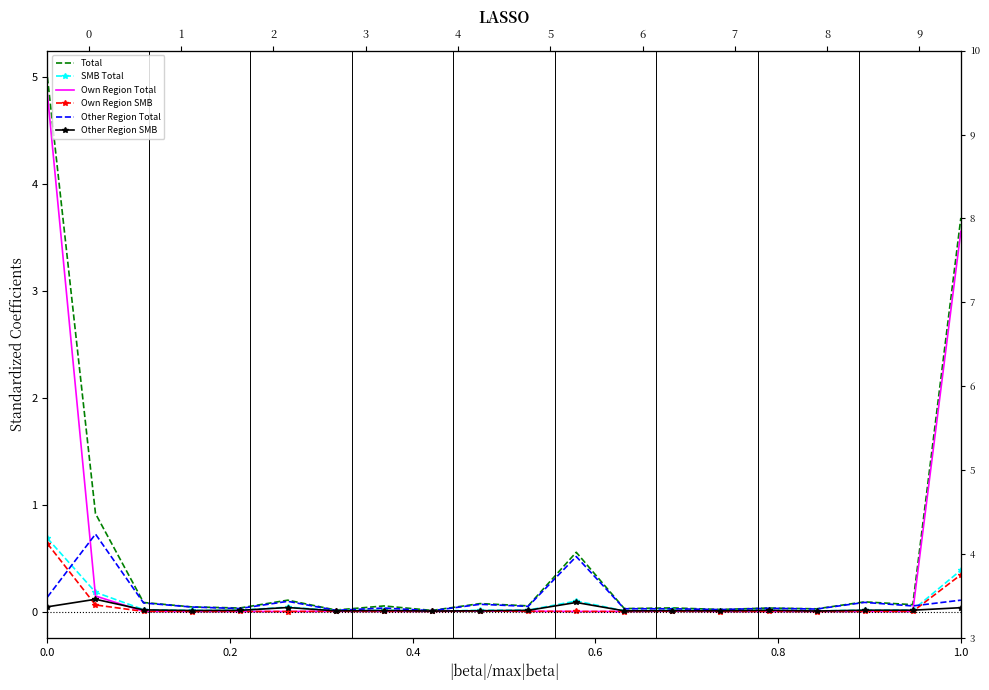

What is the maximum value for Own Region SMB?

0.6